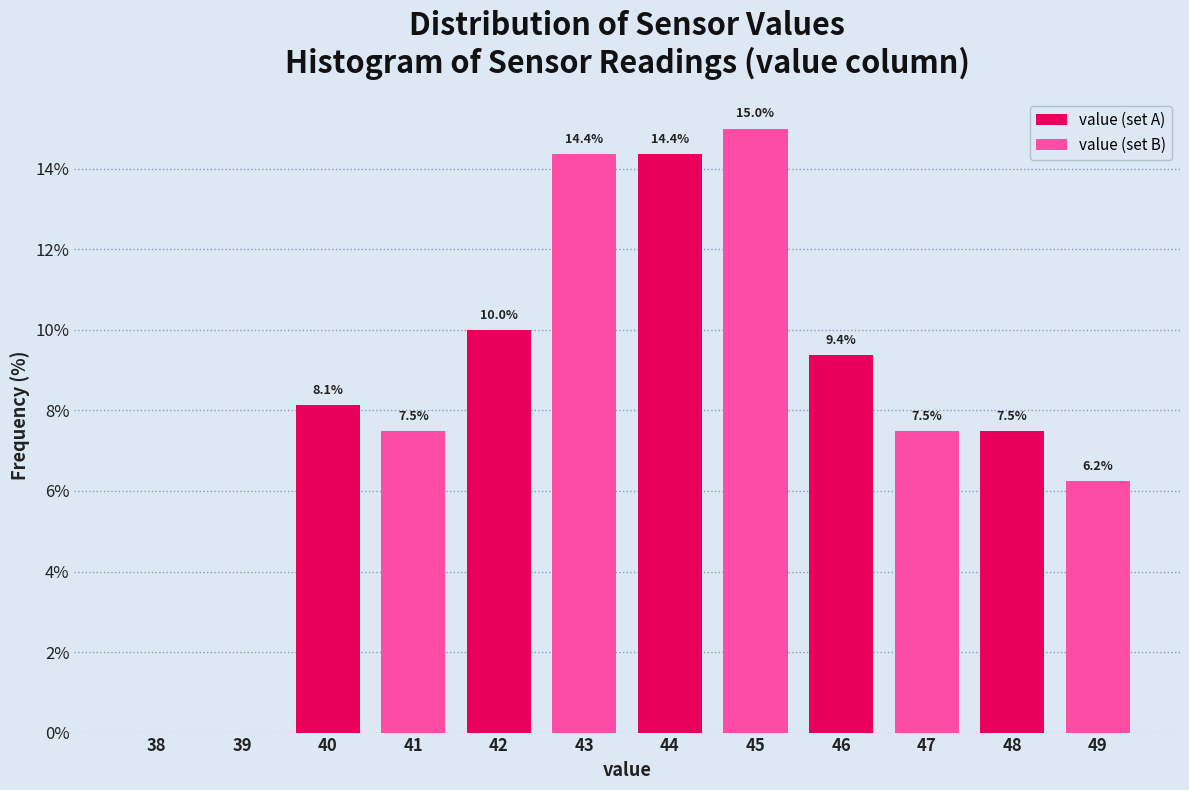

Is the value of value (set B) at 48 greater than the value of value (set A) at 40?

No